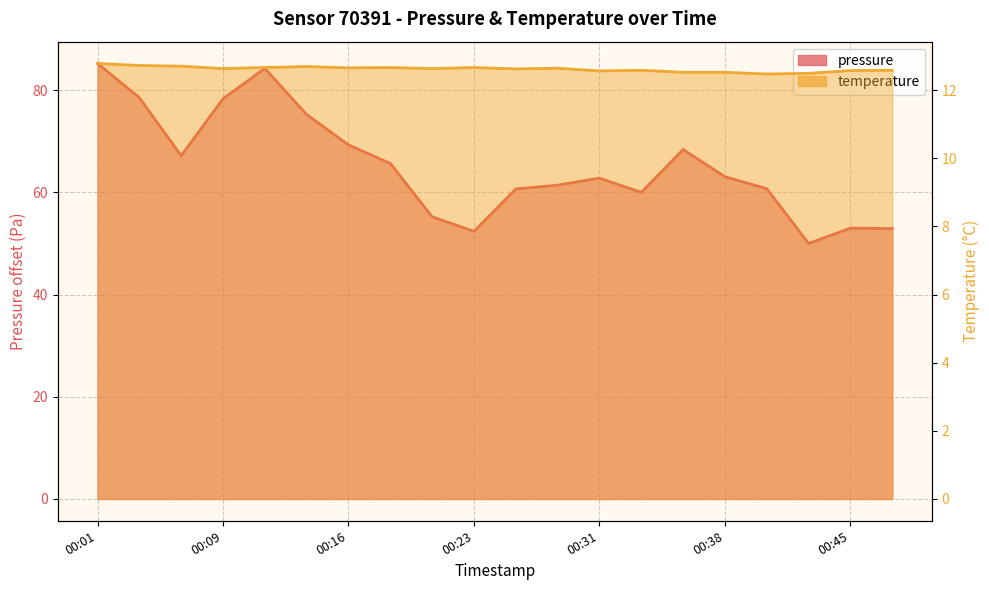

Reading right to left, transcribe all the data shown in this chart.

pressure: 00:48=52.9	00:45=53.0	00:43=50.0	00:40=60.7	00:38=63.1	00:36=68.4	00:33=60.0	00:31=62.8	00:28=61.4	00:26=60.7	00:23=52.4	00:21=55.2	00:19=65.7	00:16=69.3	00:14=75.2	00:11=84.2	00:09=78.3	00:06=67.2	00:04=78.5	00:01=85.2
temperature: 00:48=12.6	00:45=12.6	00:43=12.5	00:40=12.5	00:38=12.5	00:36=12.5	00:33=12.6	00:31=12.6	00:28=12.6	00:26=12.6	00:23=12.7	00:21=12.6	00:19=12.7	00:16=12.7	00:14=12.7	00:11=12.7	00:09=12.6	00:06=12.7	00:04=12.7	00:01=12.8